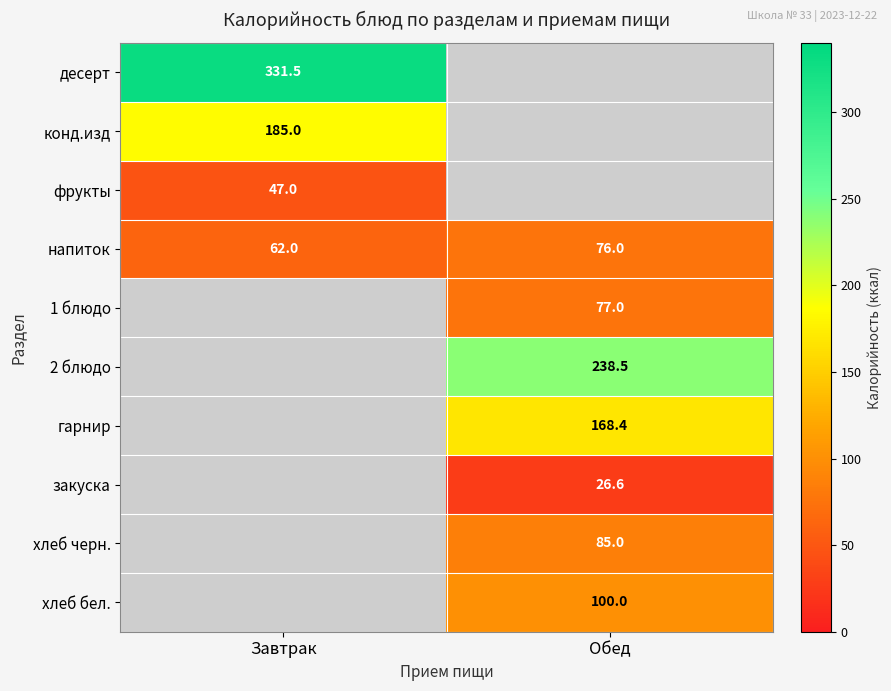

True or false: напиток has a value of 133.9 at Обед.

False